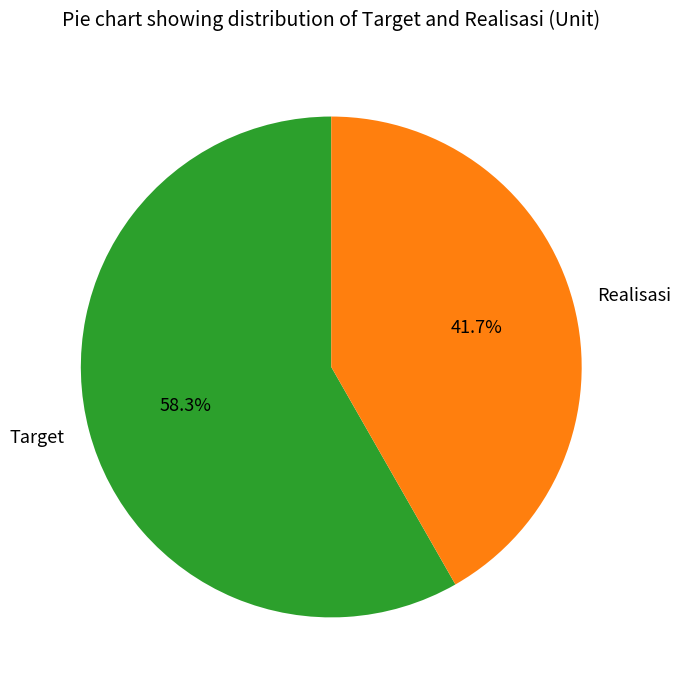

Between Realisasi and Target, which is larger?

Target